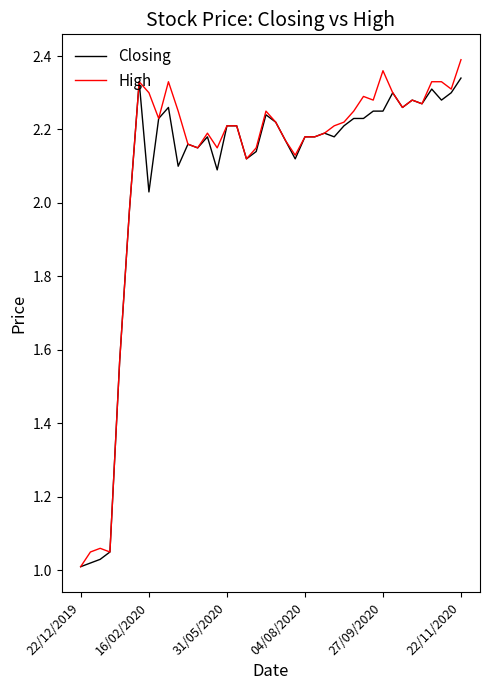

List the series in order of their peak value, lowest first.

Closing, High